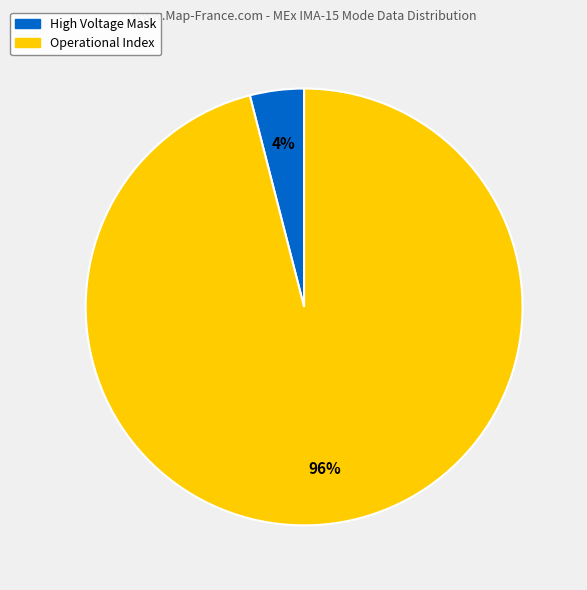

Does any single category account for the majority?

Yes